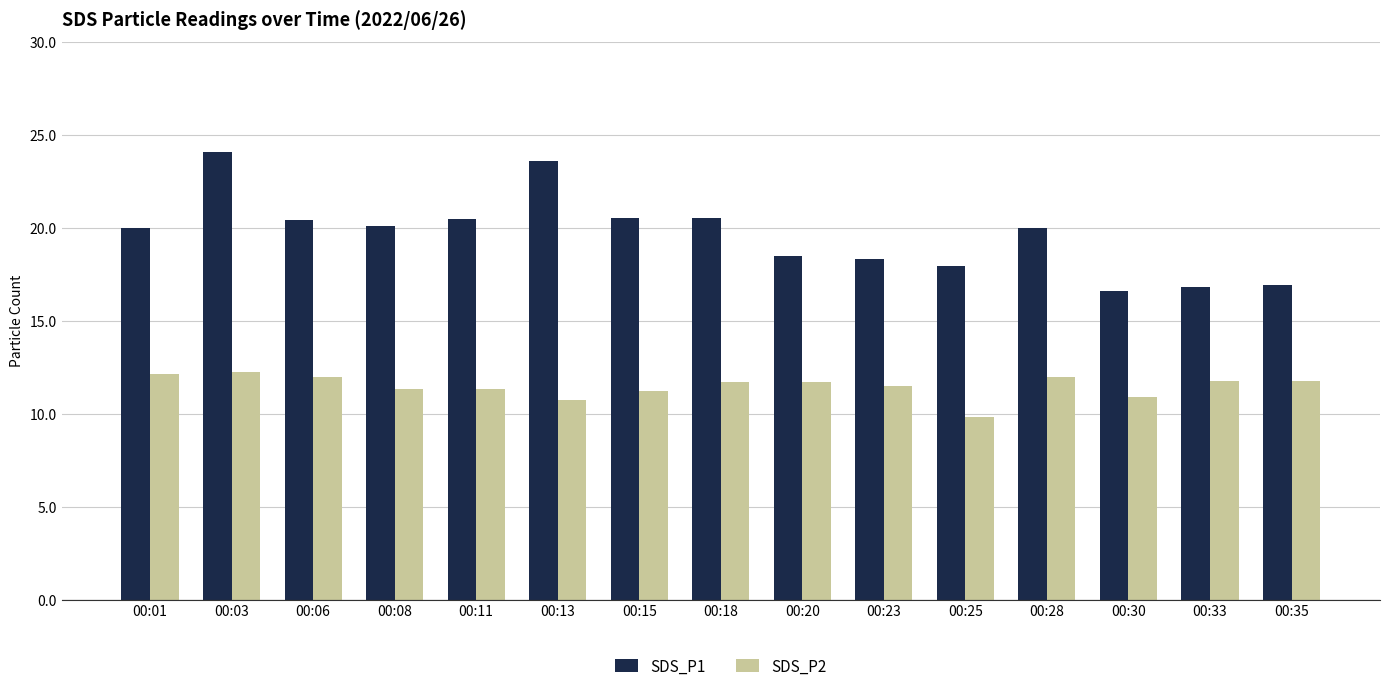

Between 00:18 and 00:25, which series saw the biggest shift?

SDS_P1